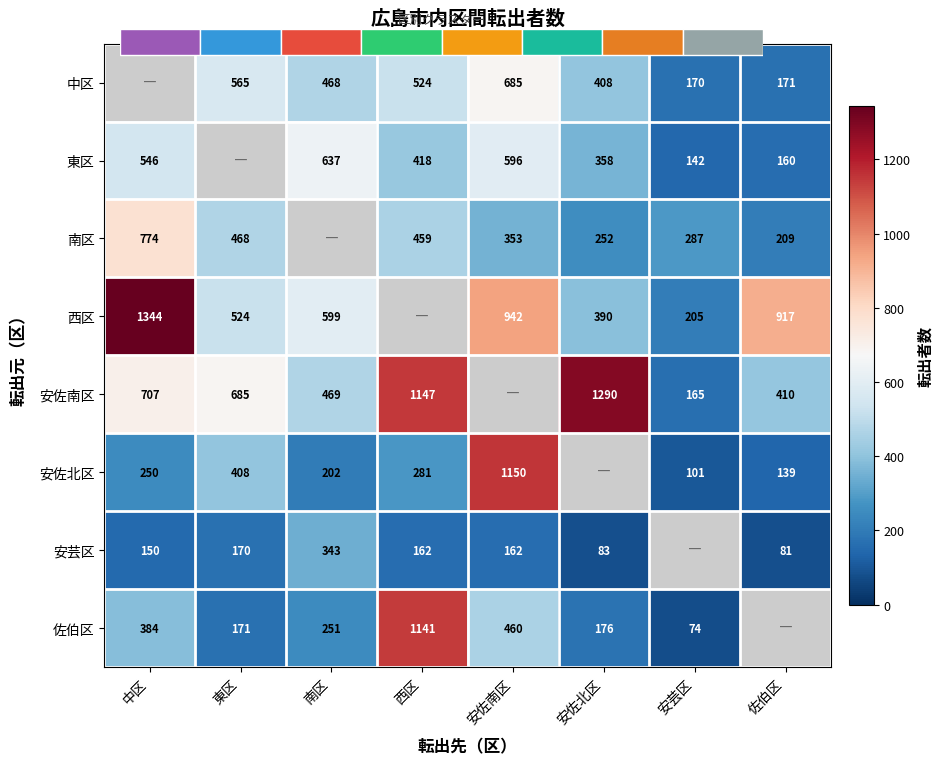

Which category has the lowest value across all series?

安芸区